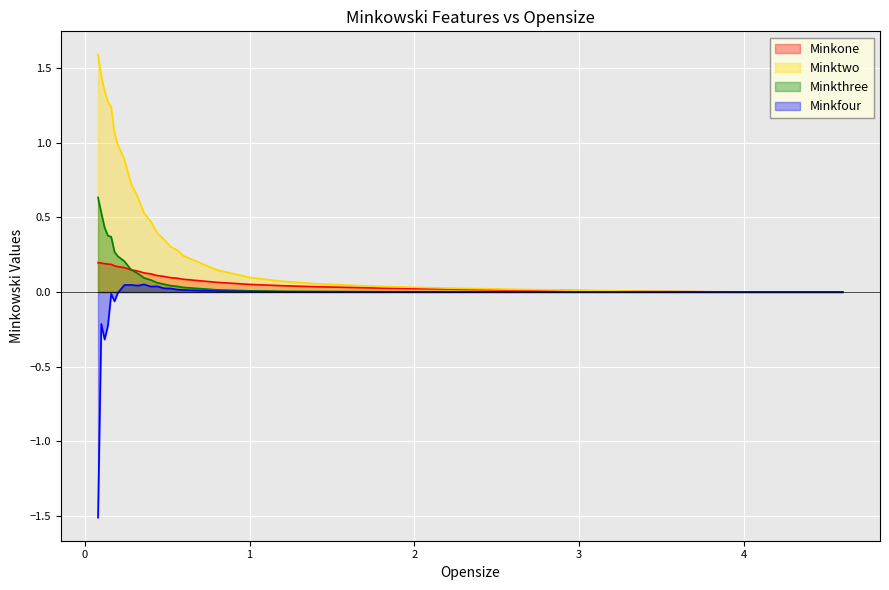

True or false: Minkthree has more than 0 points higher than both neighbors.

False